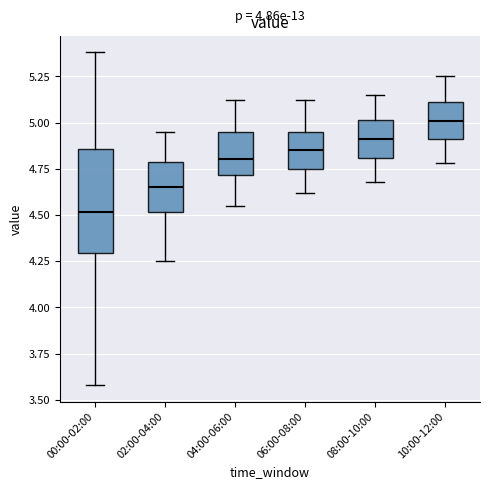

Reading left to right, read every box against the y-axis: the position of its median line, the range the box covers, and the ends of its whiskers. The values are not printed on the chart, so give them approximately, as read against the axis.

00:00-02:00: median 4.50, box 4.30 to 4.85, whiskers 3.60 to 5.40
02:00-04:00: median 4.65, box 4.50 to 4.80, whiskers 4.25 to 4.95
04:00-06:00: median 4.80, box 4.70 to 4.95, whiskers 4.55 to 5.10
06:00-08:00: median 4.85, box 4.75 to 4.95, whiskers 4.60 to 5.10
08:00-10:00: median 4.90, box 4.80 to 5.00, whiskers 4.70 to 5.15
10:00-12:00: median 5.00, box 4.90 to 5.10, whiskers 4.80 to 5.25